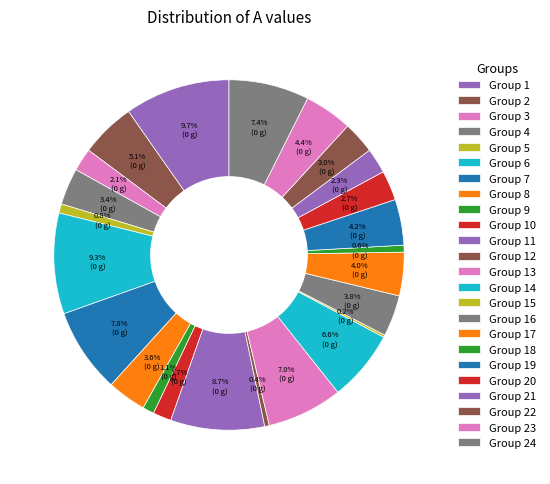

Does any single category account for the majority?

No